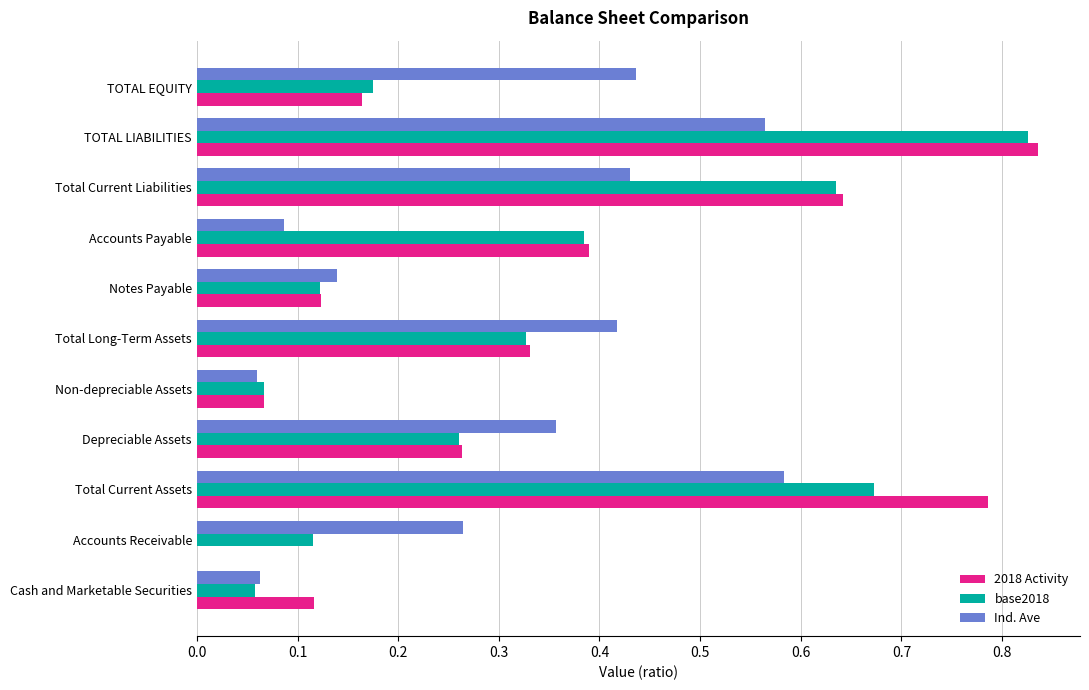

Between Cash and Marketable Securities and Total Current Liabilities, which series saw the biggest shift?

base2018